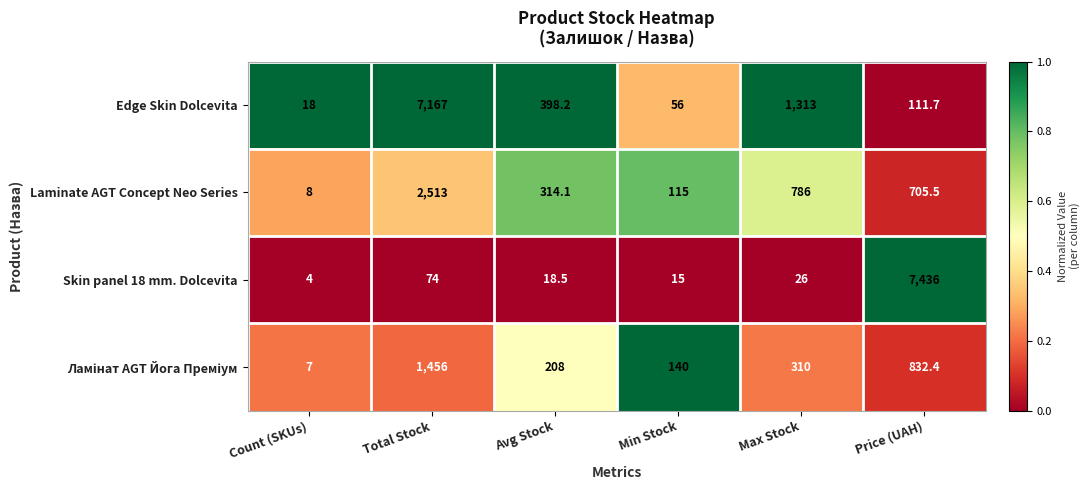

What is the greatest value displayed?

7436.0